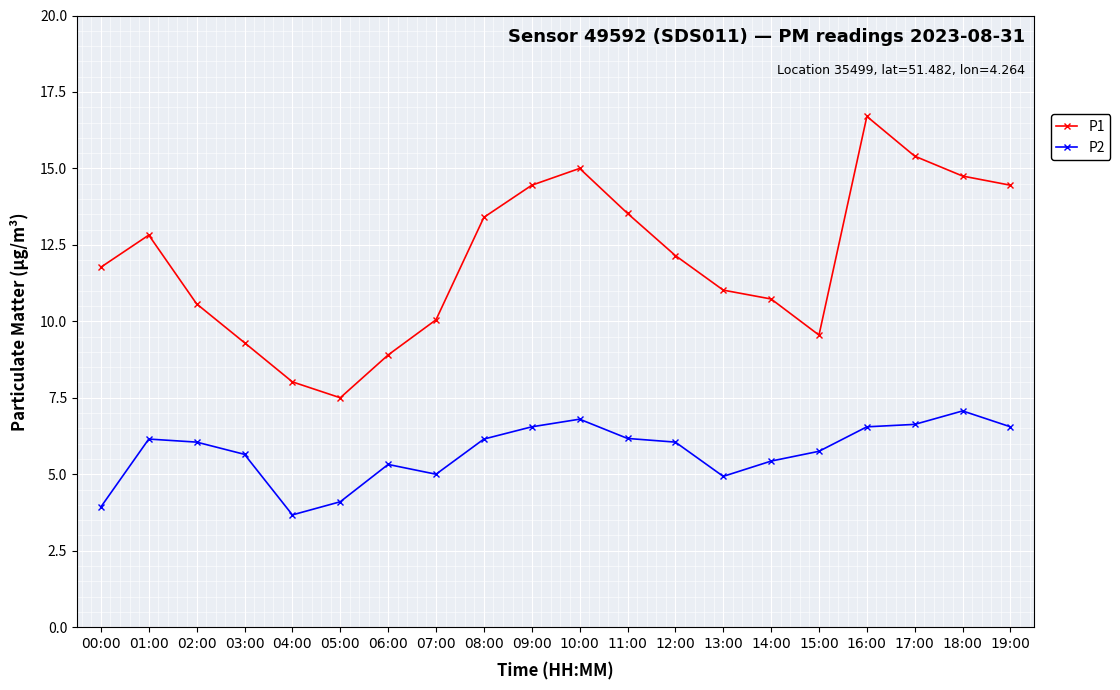

True or false: P2 and P1 cross at least once.

False